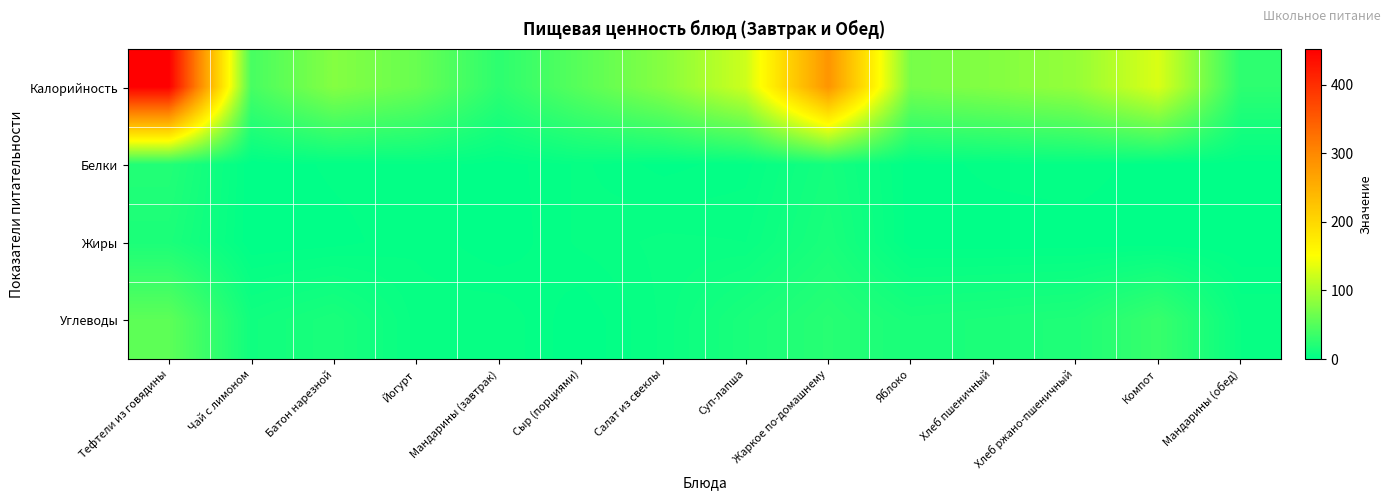

At which category is the sum across all series the highest?

Тефтели из говядины